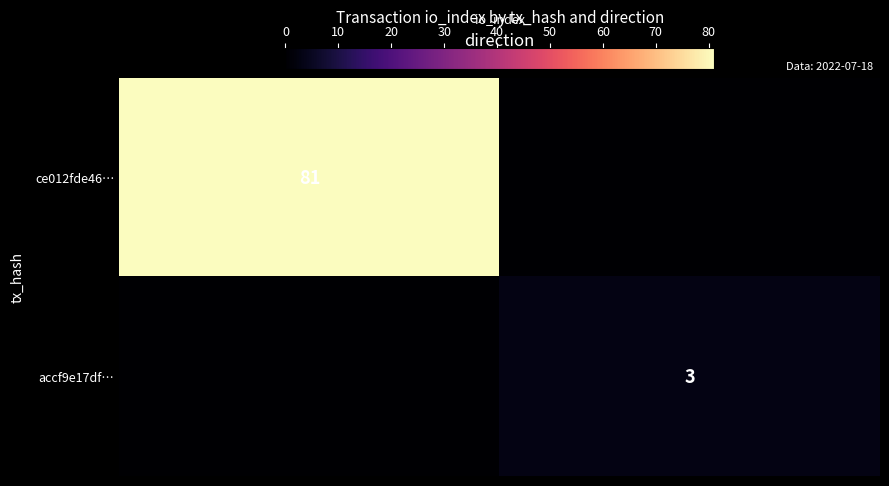

Is the value of ce012fde46… at -1 greater than the value of accf9e17df… at 1?

Yes